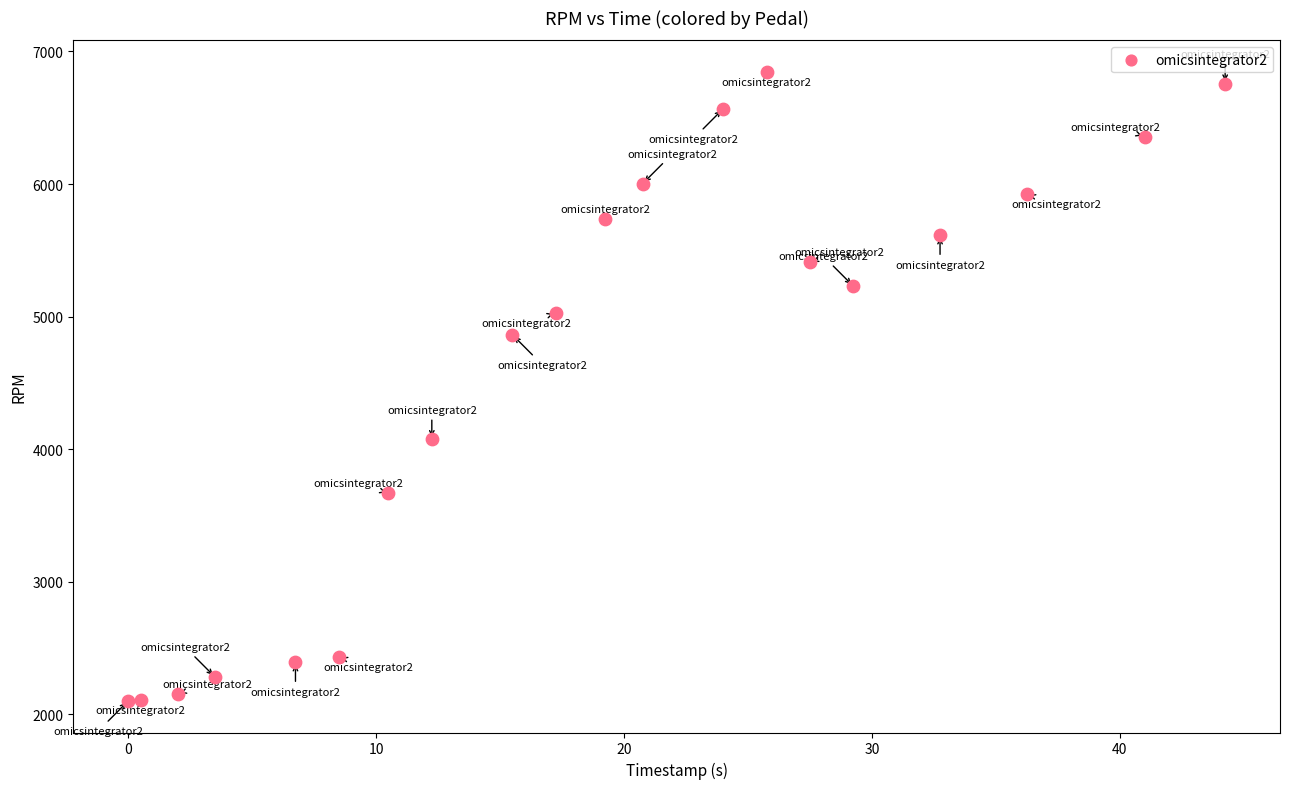

What is the range of Y values (max minus min)?

4745